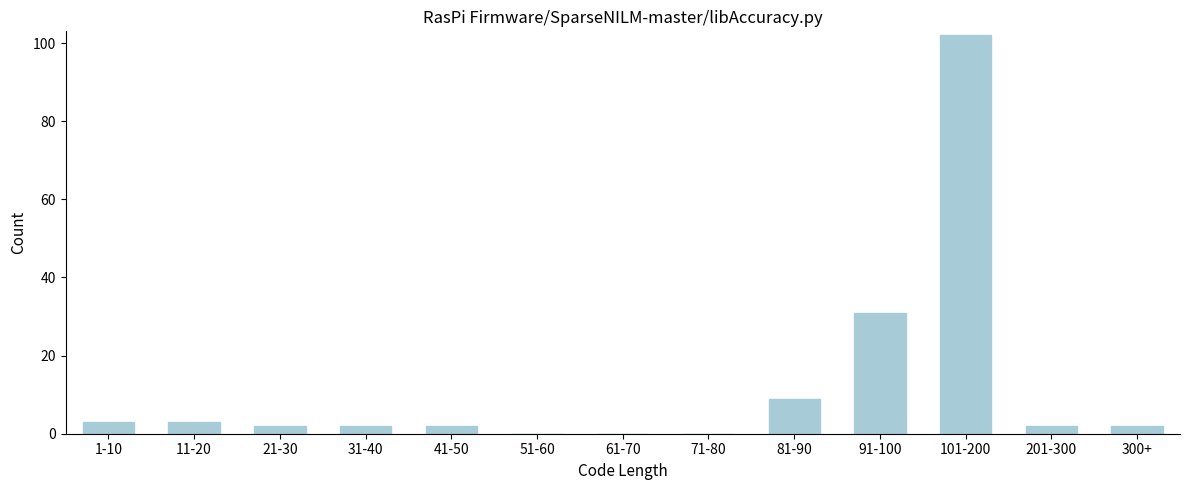

Reading left to right, what are all the values shown in this chart?

1-10=3	11-20=3	21-30=2	31-40=2	41-50=2	51-60=0	61-70=0	71-80=0	81-90=9	91-100=31	101-200=102	201-300=2	300+=2